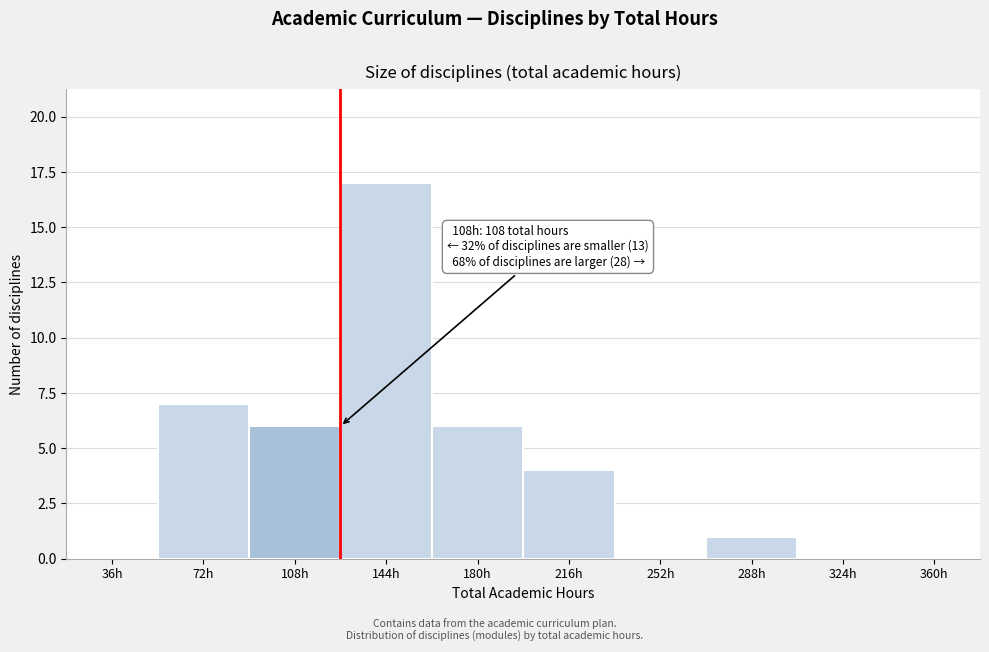

Reading left to right, what are all the values shown in this chart?

36h=0	72h=7	108h=6	144h=17	180h=6	216h=4	252h=0	288h=1	324h=0	360h=0